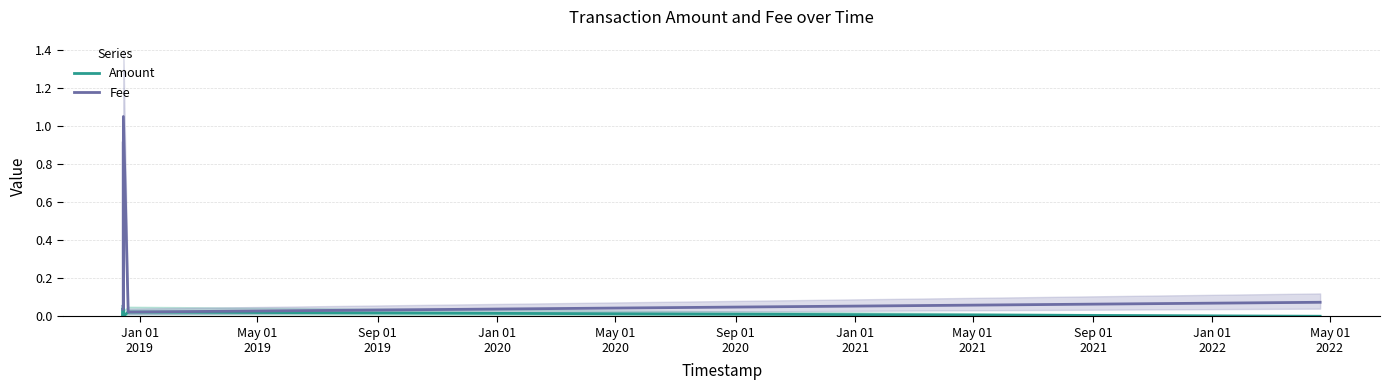

Are the bars horizontal?

No